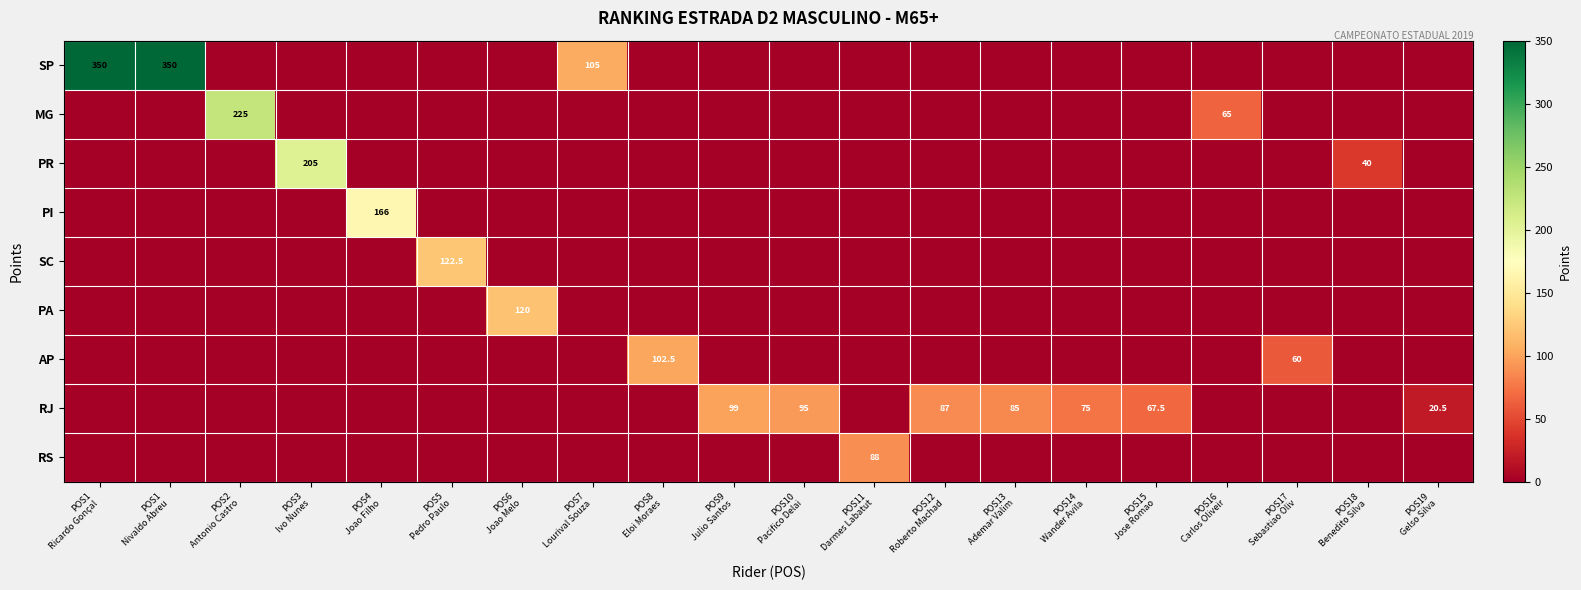

At which category is the sum across all series the highest?

POS1
Ricardo Gonçal